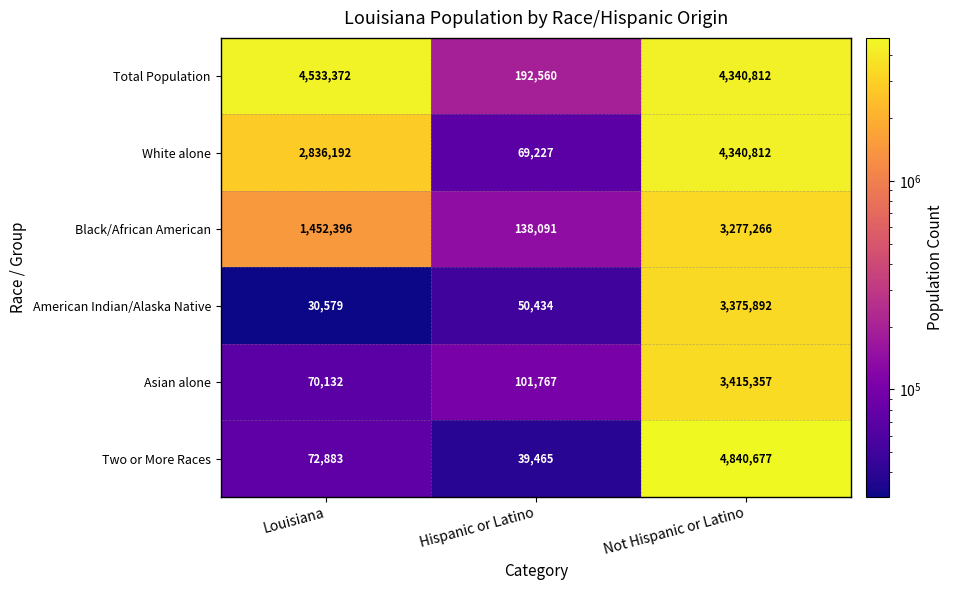

Read the American Indian/Alaska Native value at Louisiana.

30579